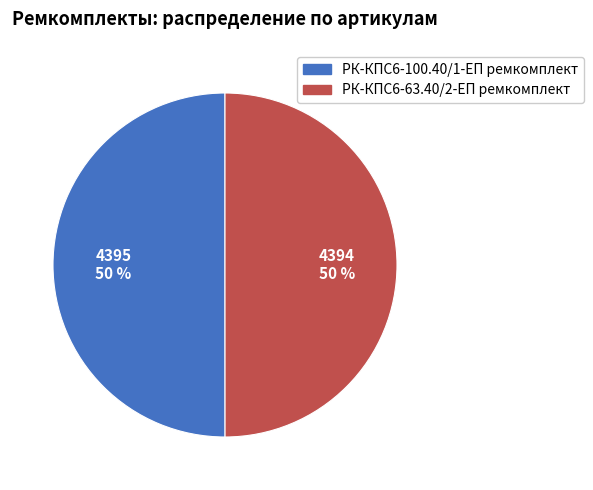

To the nearest percent, what portion does РК-КПС6-100.40/1-ЕП ремкомплект represent?

50%